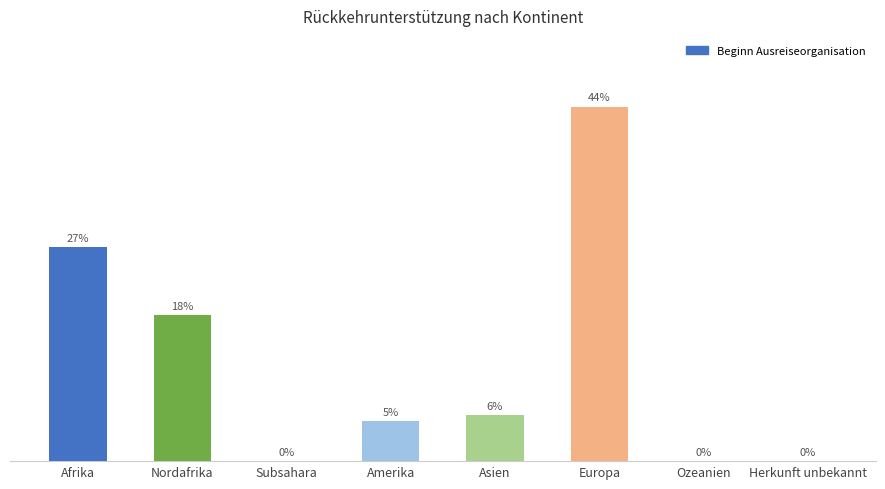

Are the bars horizontal?

No